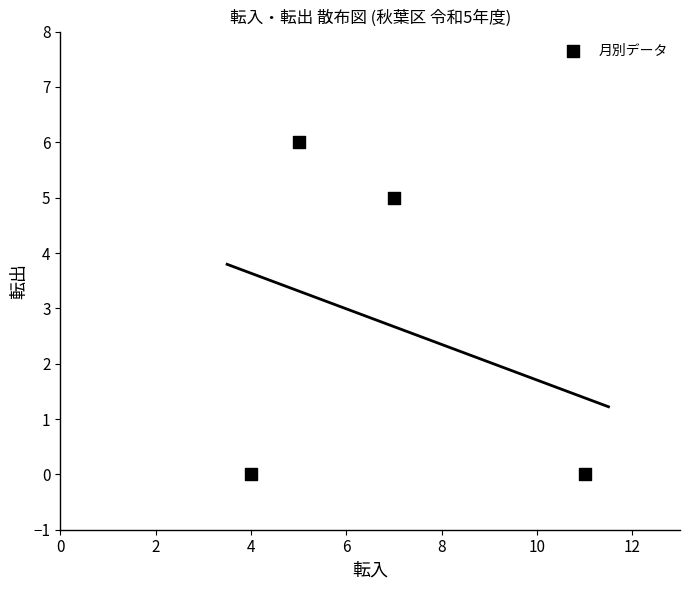

What is the range of X values (max minus min)?

7